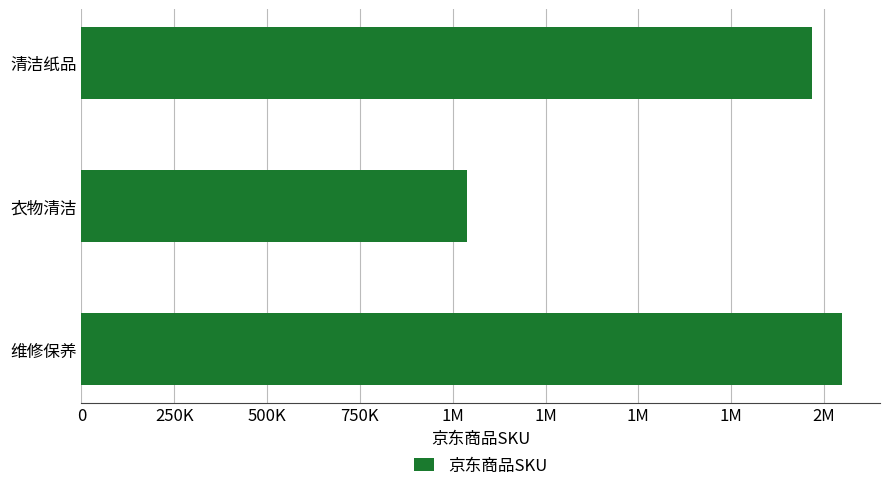

Are the bars horizontal?

Yes